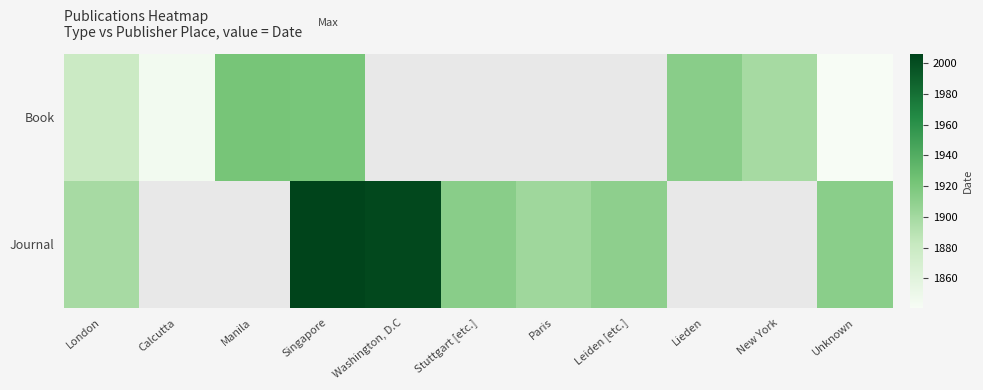

Rank the series by their maximum value, from highest to lowest.

Journal, Book